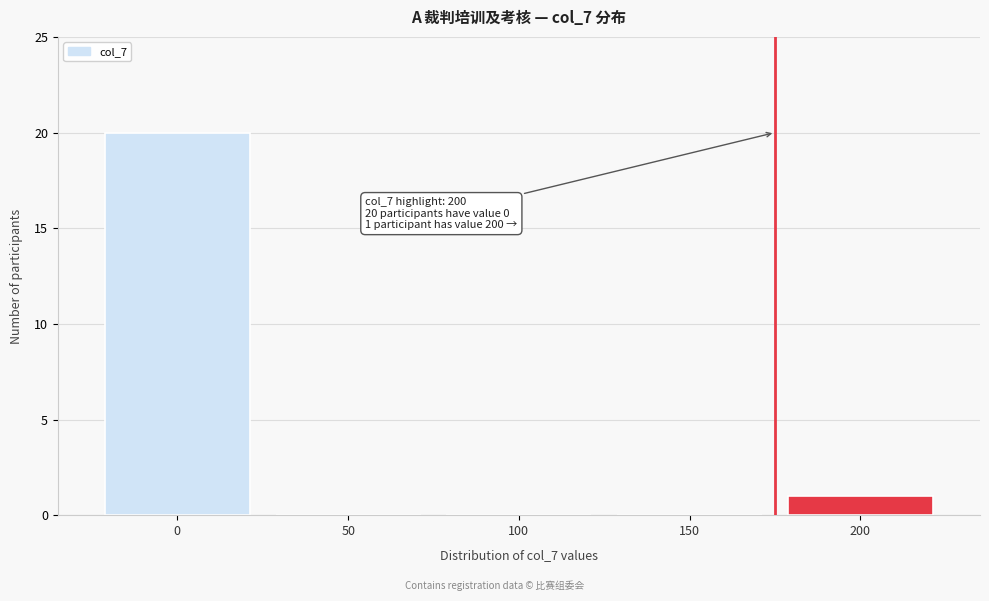

Reading left to right, what are all the values shown in this chart?

0=20	50=0	100=0	150=0	200=1